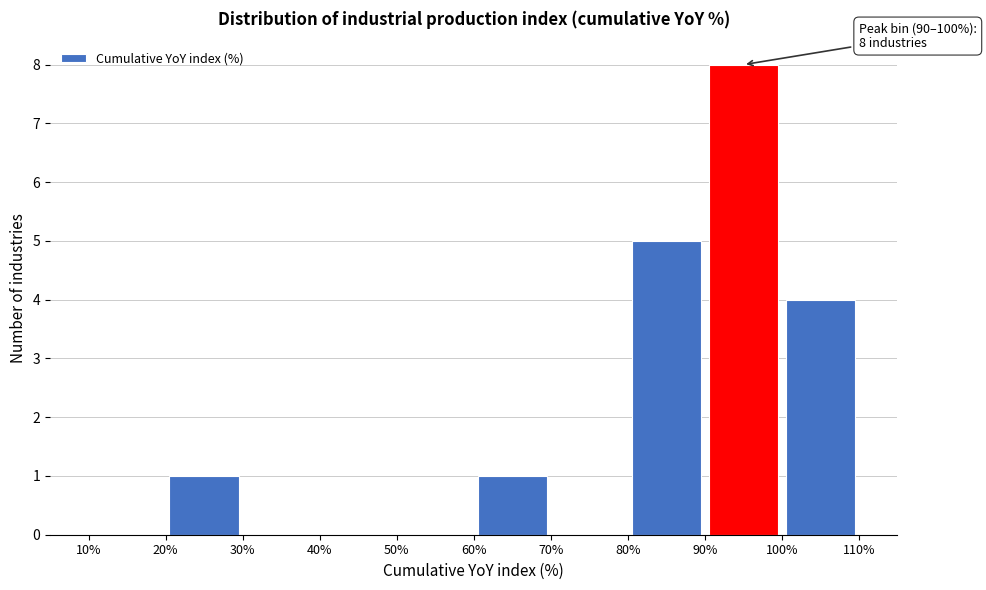

Over which range of the x-axis is the bar tallest?

90% to 100%